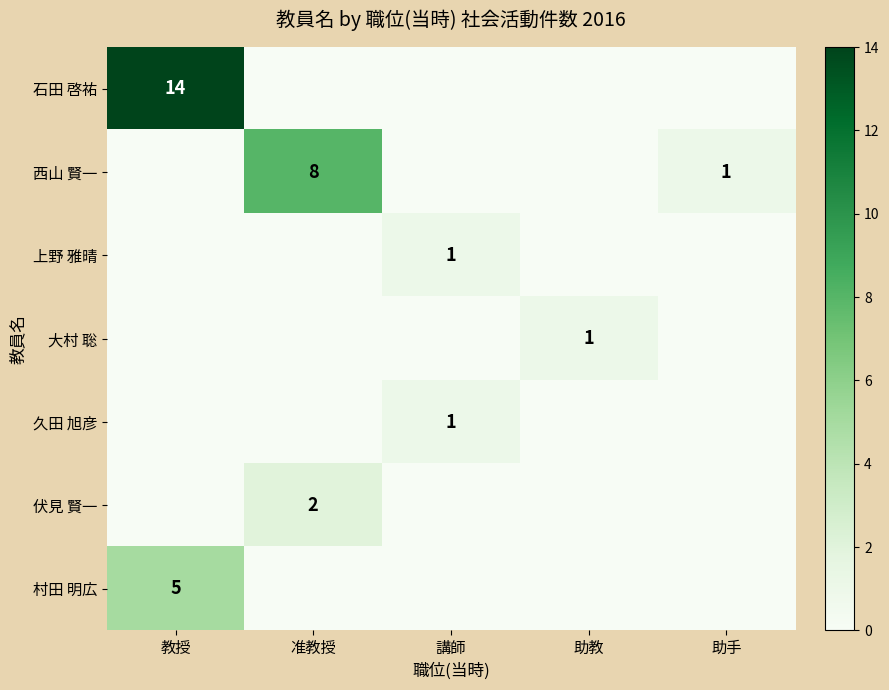

True or false: 久田 旭彦 has a value of 2 at 講師.

False